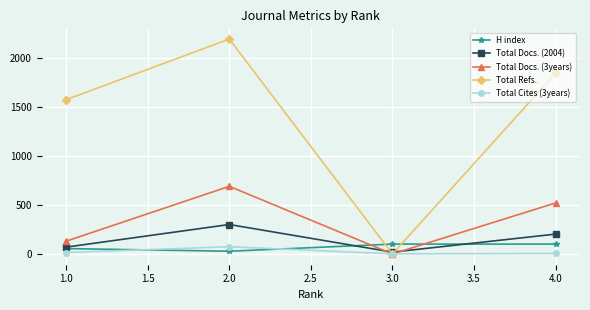

What is the highest value of the Total Docs. (3years) series?

691